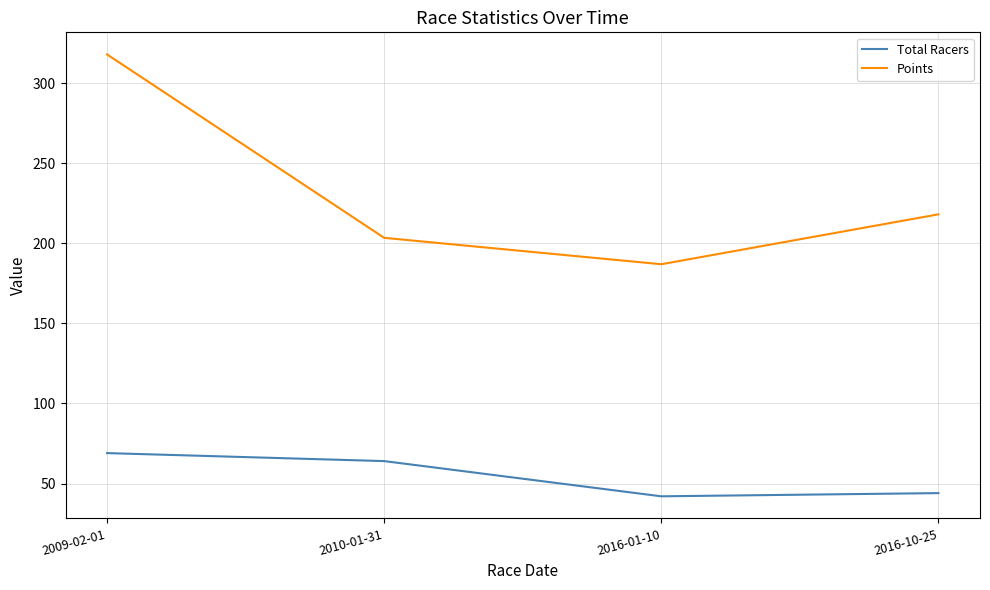

What is the sum of the Points values at 2016-01-10 and 2009-02-01?

505.1